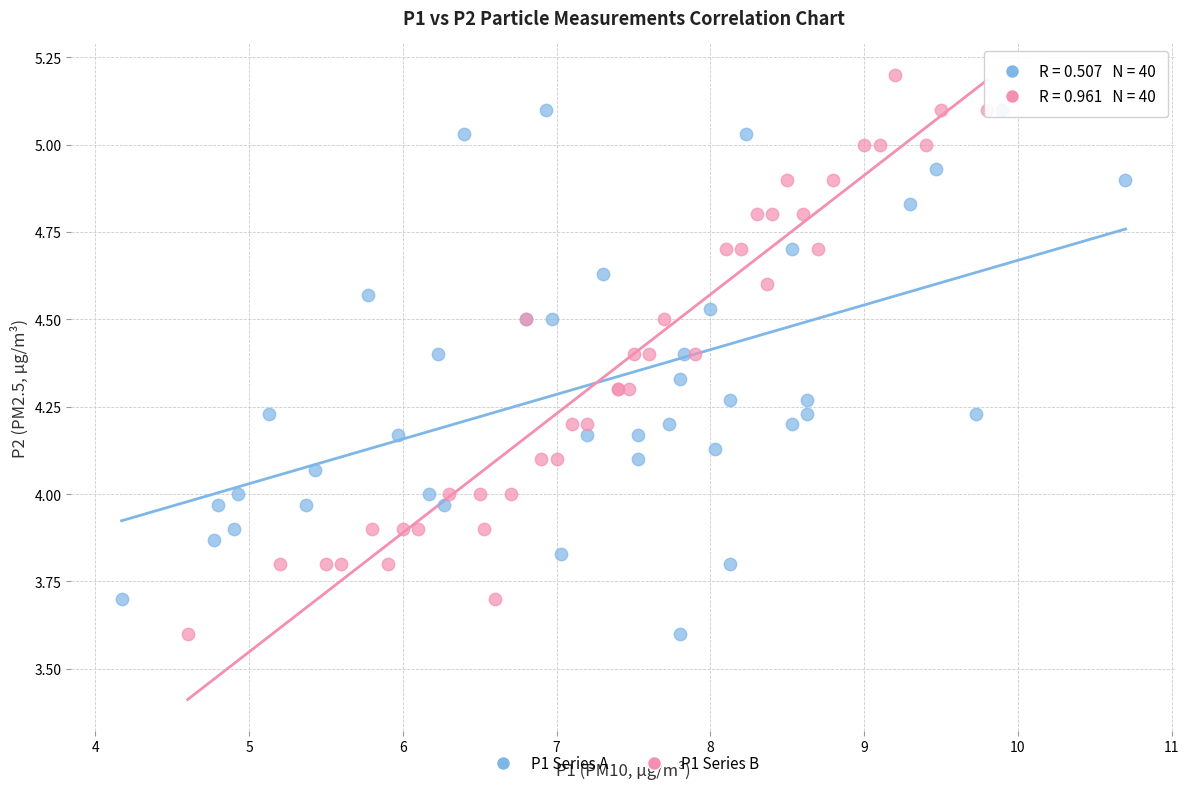

Which series contains the highest Y value?

P1 Series B